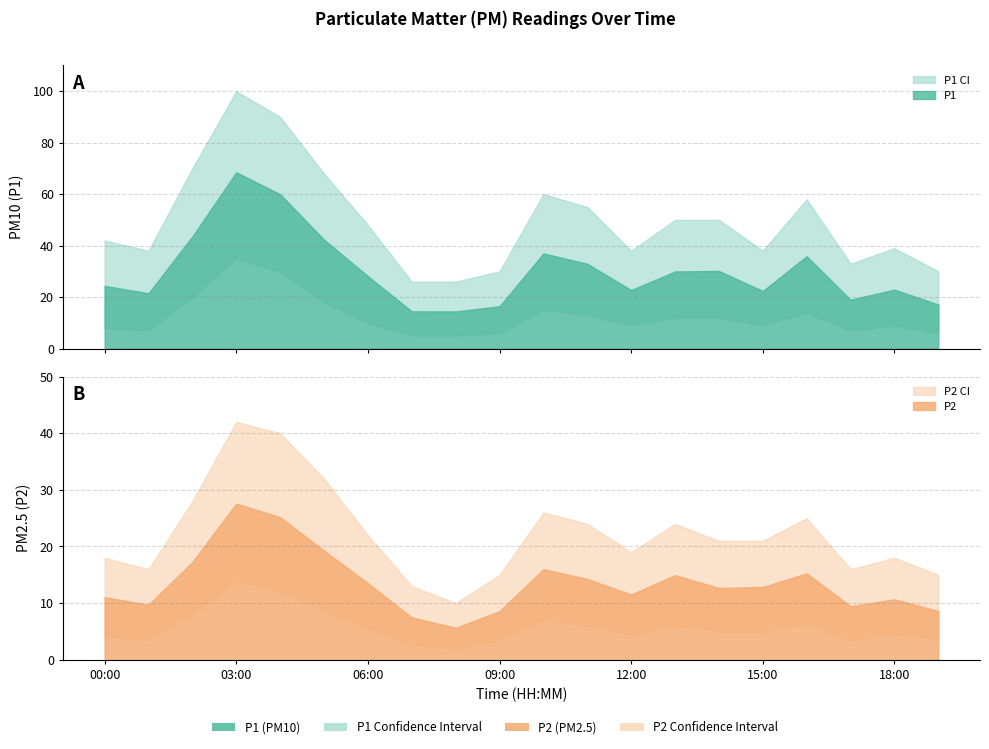

At which label does P1 reach its minimum?

08:00